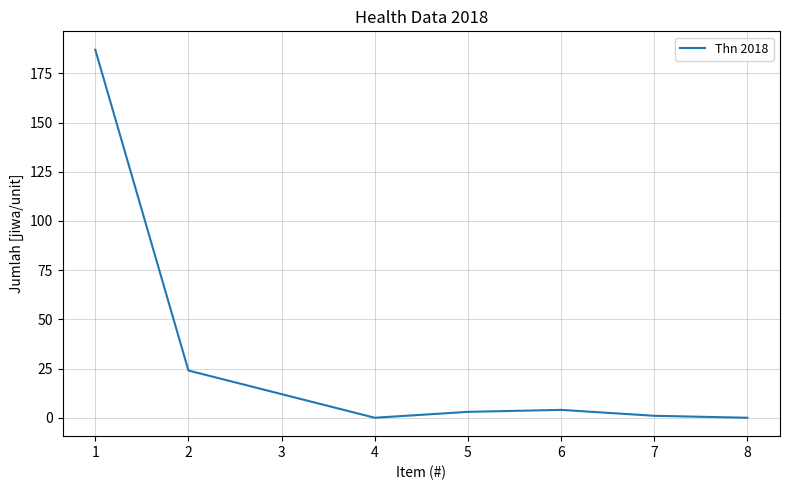

Does the chart have visible grid lines?

Yes